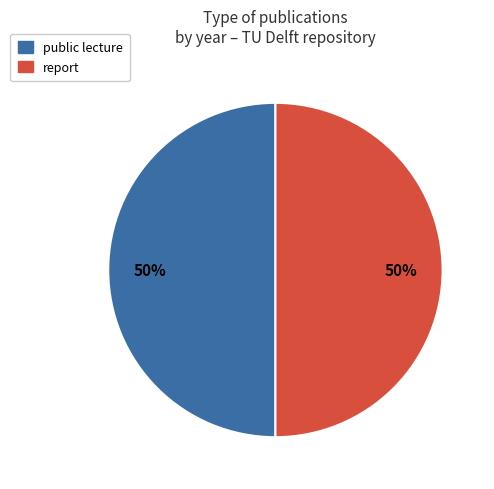

To the nearest percent, what is the average slice percentage?

50%